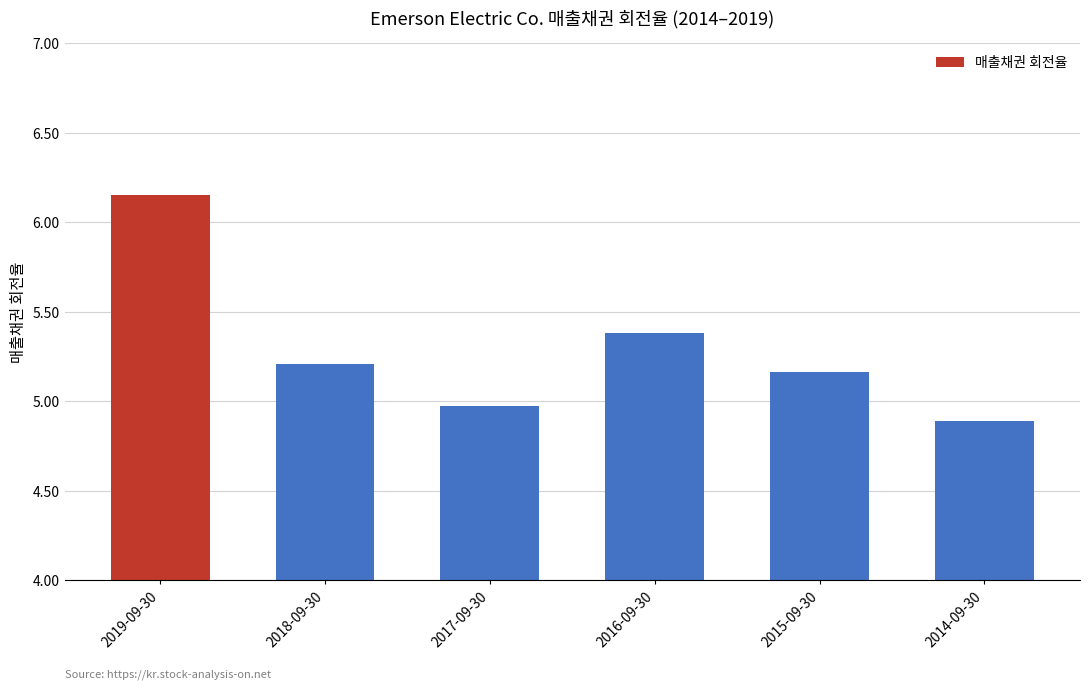

What is the smallest value displayed?

4.9